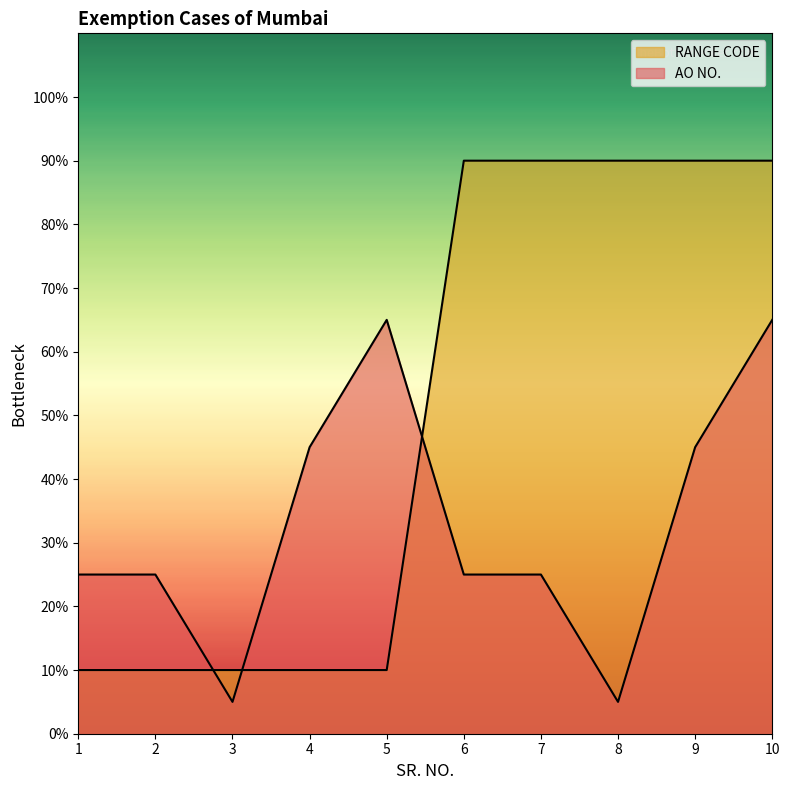

What is the difference between the highest and lowest values at 9?

45